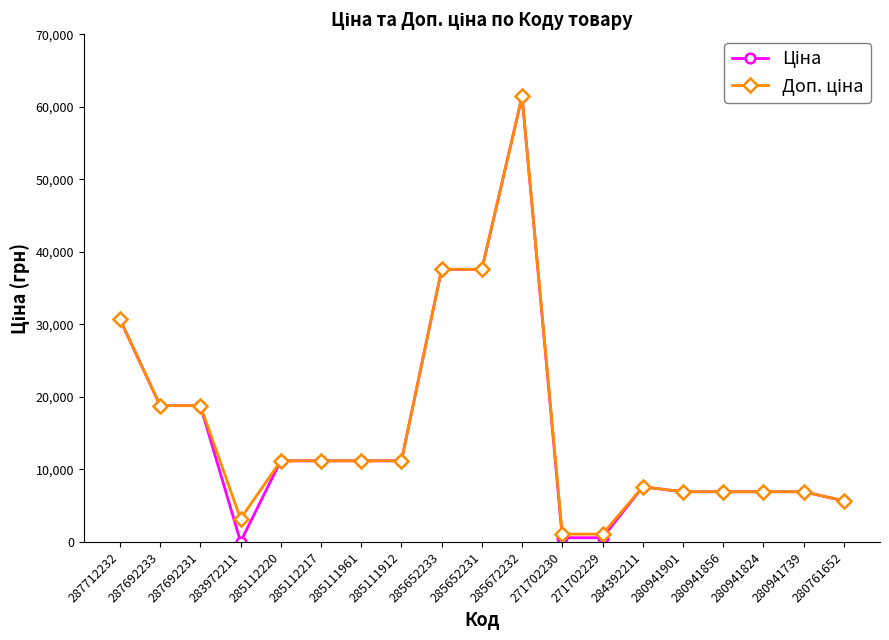

Which label corresponds to the largest value in the chart?

285672232